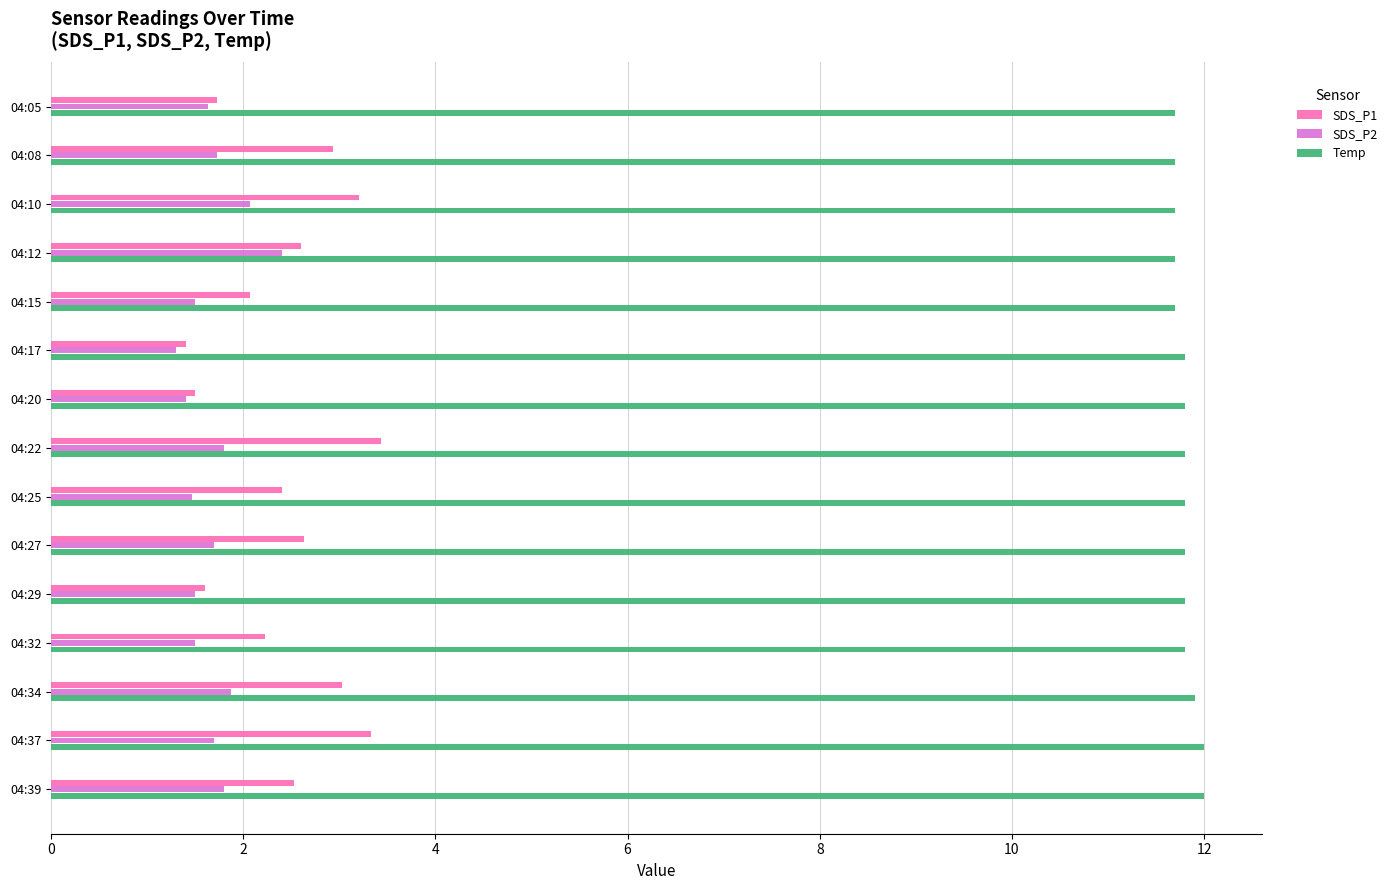

What is the average value of the SDS_P1 series?

2.4